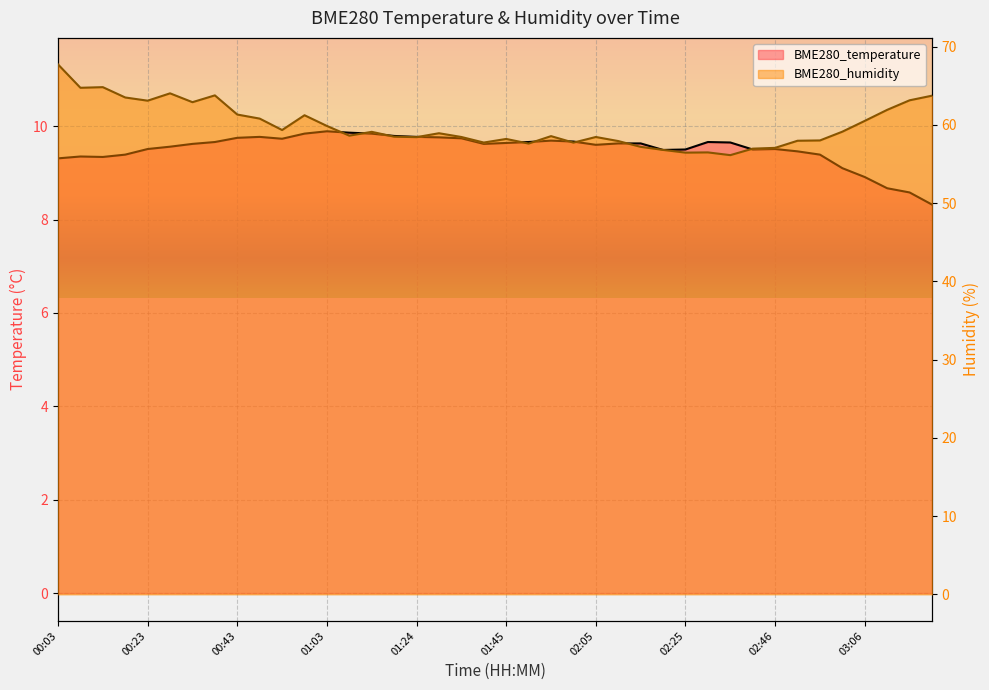

Which series has the largest total across all categories?

BME280_humidity